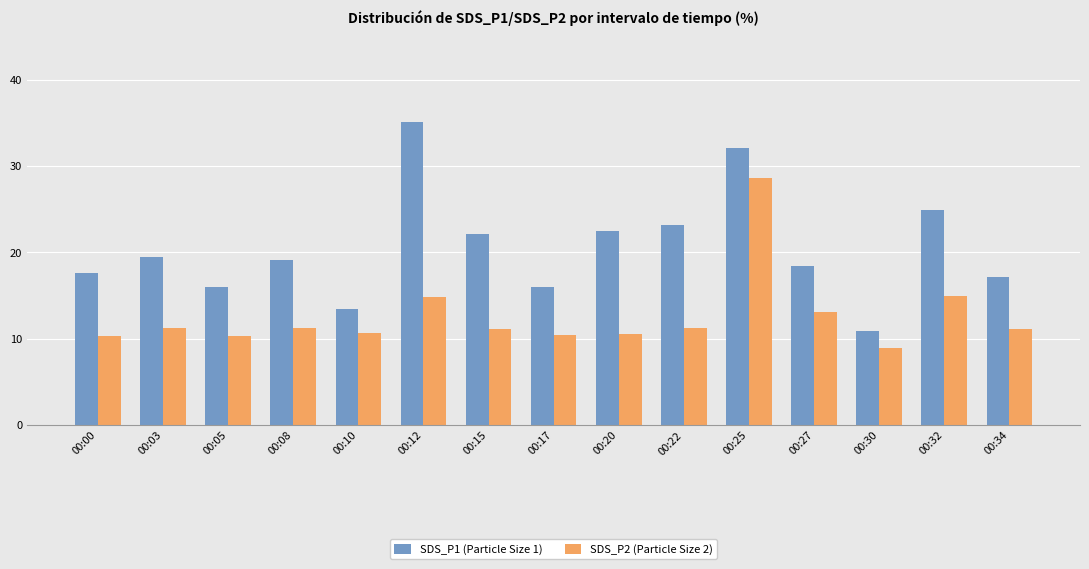

List the series in order of their peak value, lowest first.

SDS_P2 (Particle Size 2), SDS_P1 (Particle Size 1)